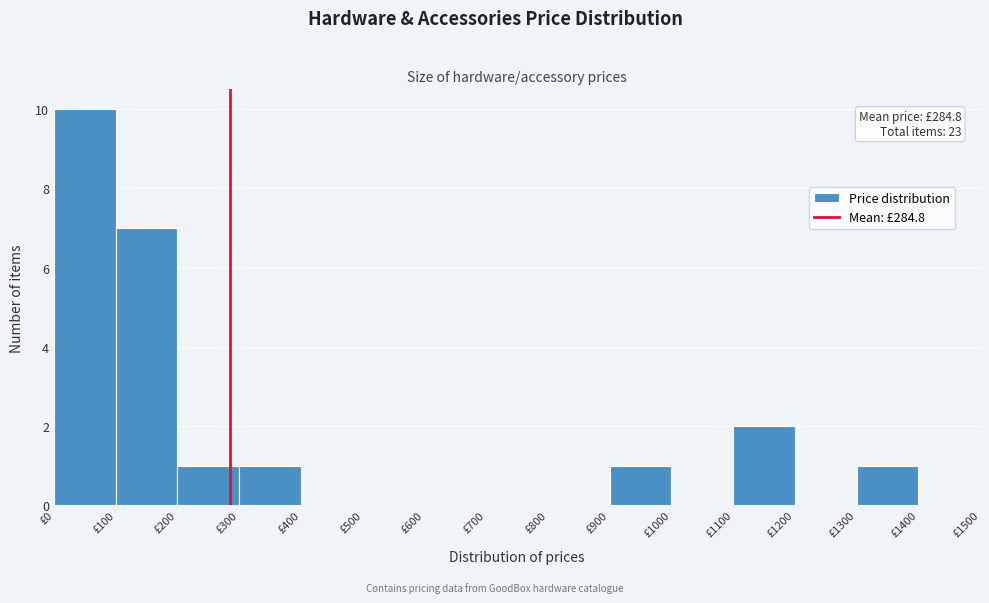

Over which range of the x-axis is the bar tallest?

0 to 100